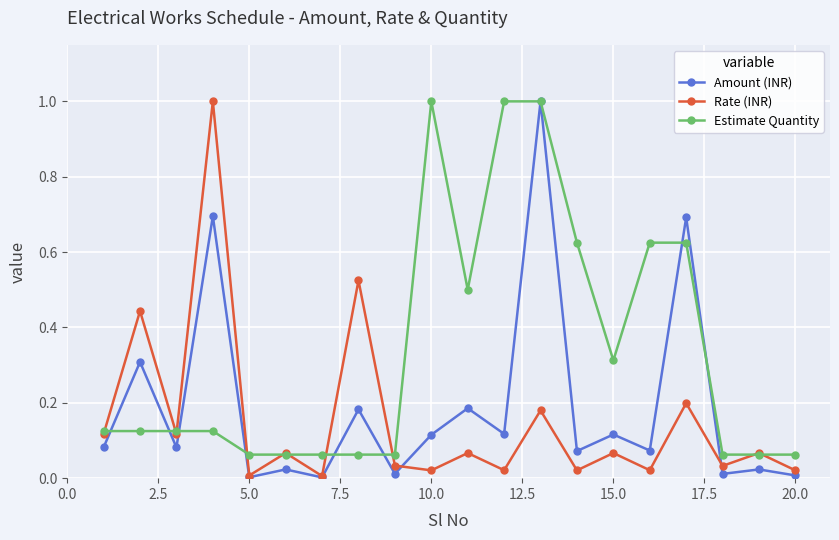

True or false: Estimate Quantity has more than 0 points higher than both neighbors.

True